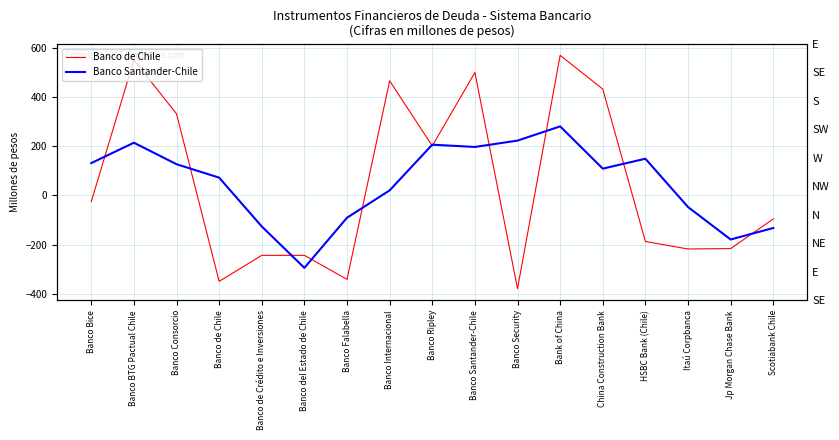

What is the sum of all Banco de Chile values?

749.4